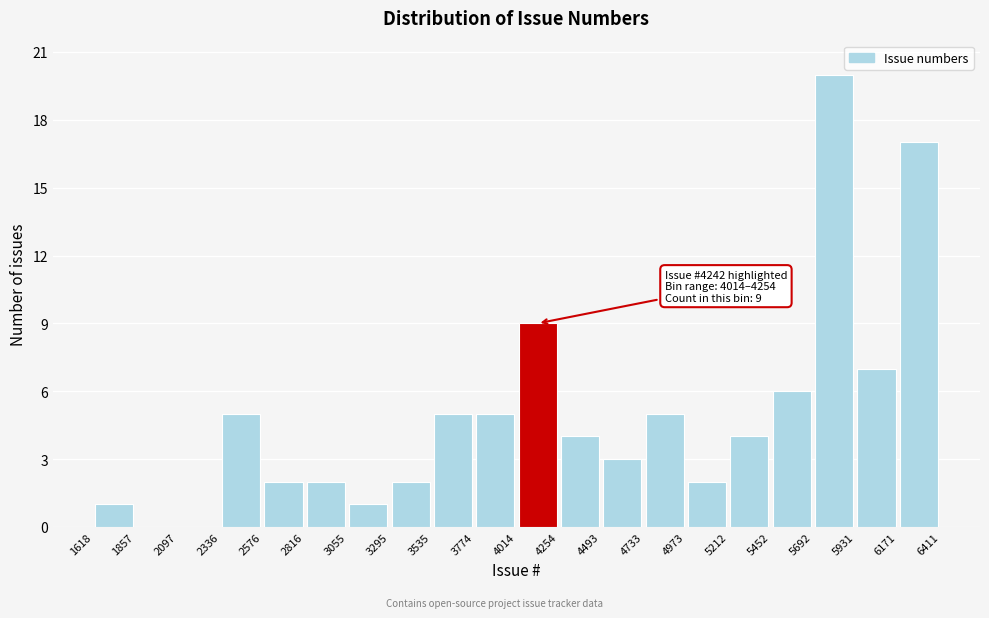

Which range on the x-axis has the tallest bar?

5692 to 5931